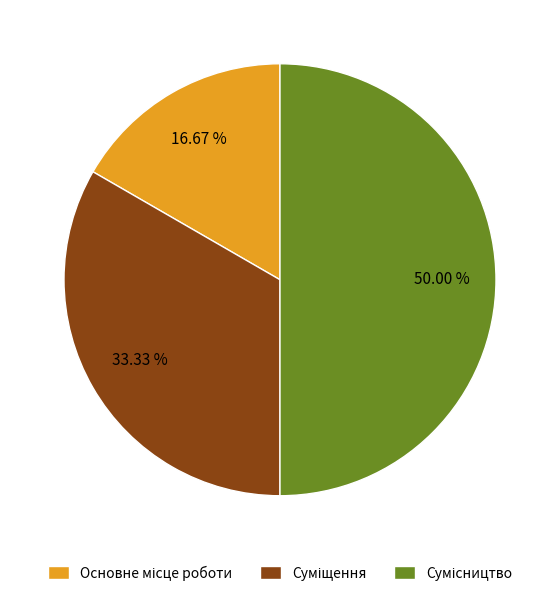

Approximately how many times larger is the value at Основне місце роботи compared to Суміщення?

0.5